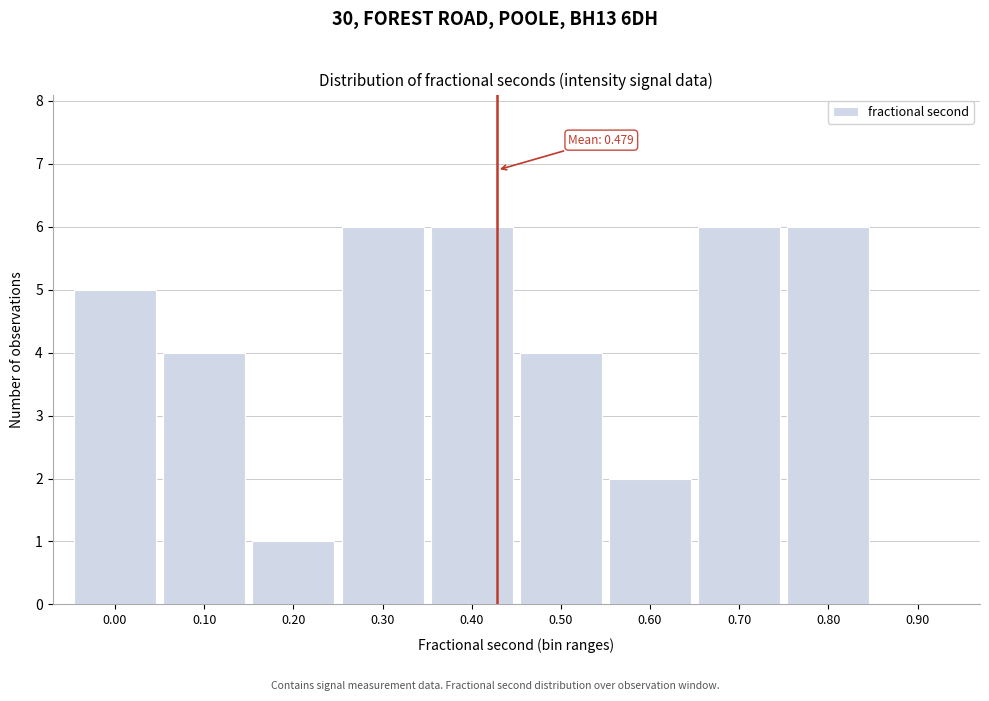

Reading left to right, what are all the values shown in this chart?

0.00=5	0.10=4	0.20=1	0.30=6	0.40=6	0.50=4	0.60=2	0.70=6	0.80=6	0.90=0